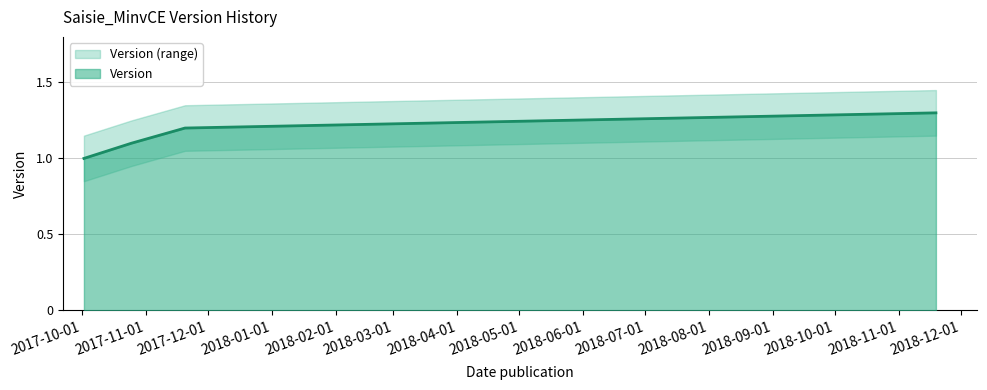

What is the difference between the maximum and minimum values?

0.3